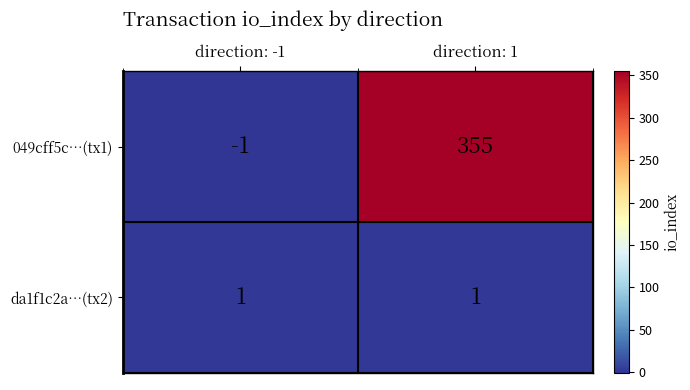

Where is 049cff5c…(tx1) nearest to the value 177?

direction: -1